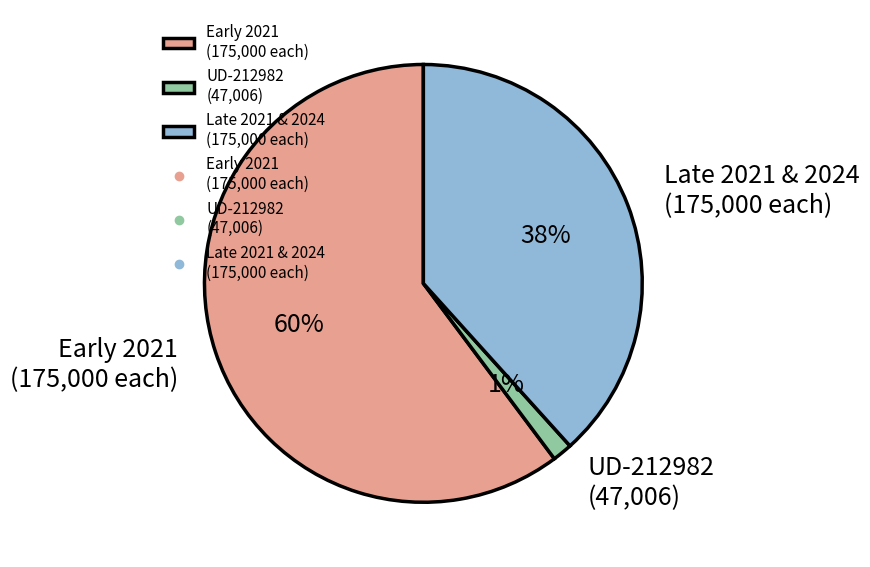

Which has a higher value, Late 2021 & 2024 (175,000 each) or Early 2021 (175,000 each)?

Early 2021 (175,000 each)